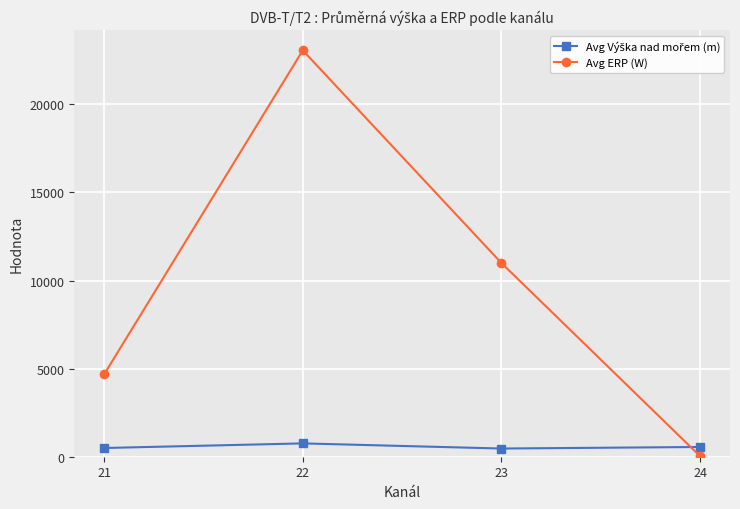

True or false: Avg ERP (W) has more than 2 points higher than both neighbors.

False